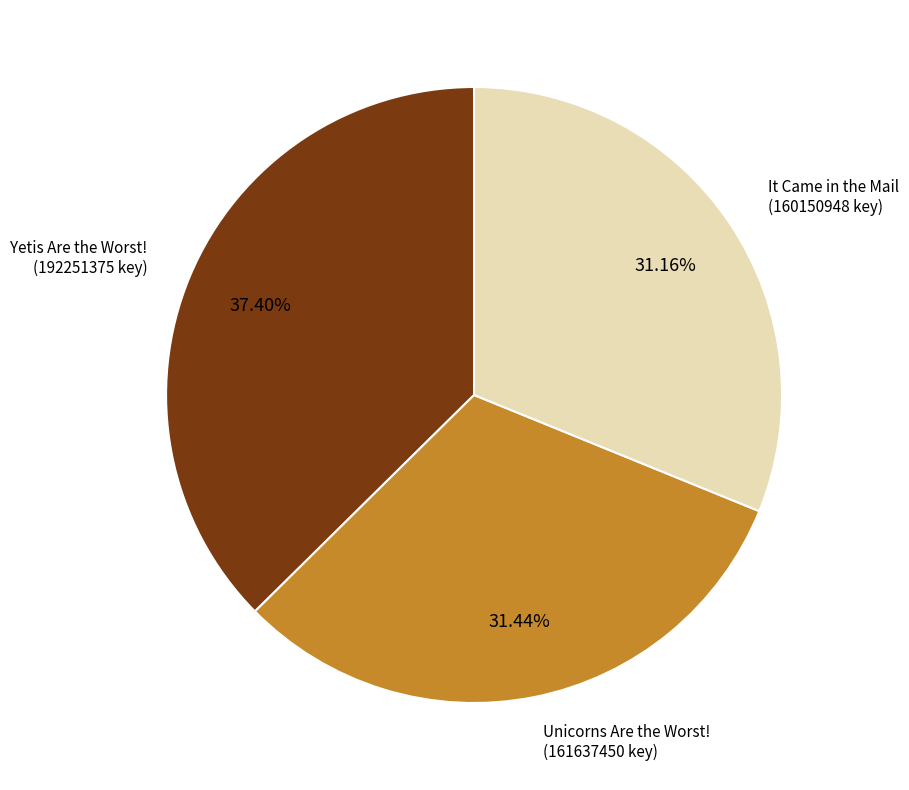

Does any single category account for the majority?

No